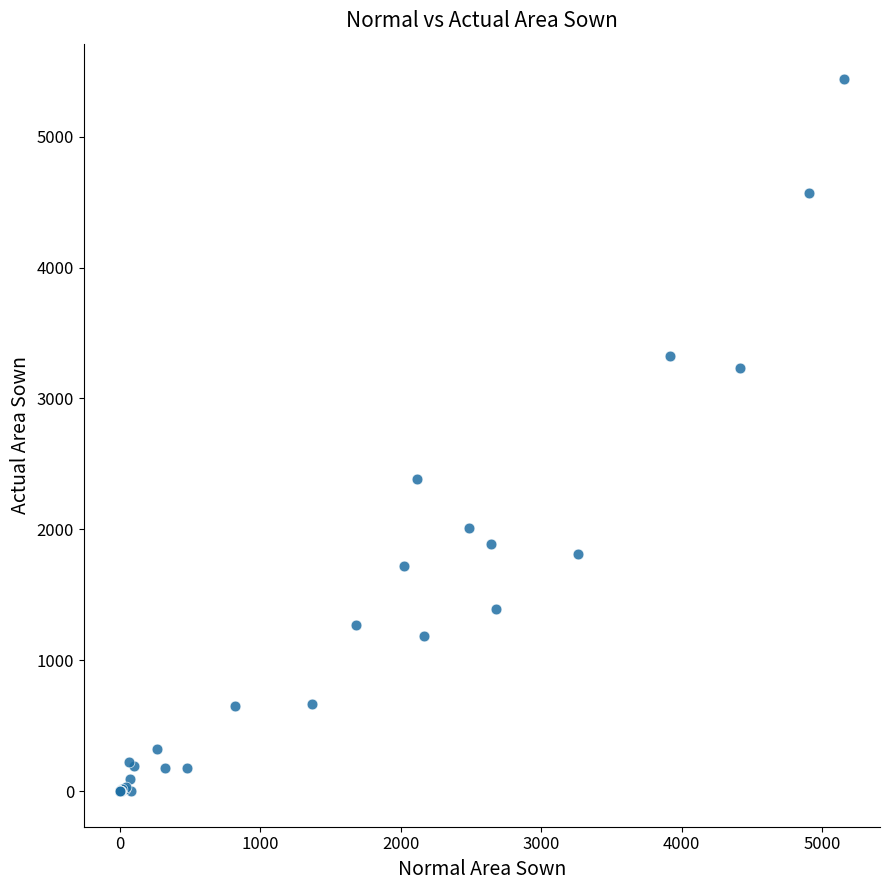

What Y value in the scatter plot is closest to 2719?

2383